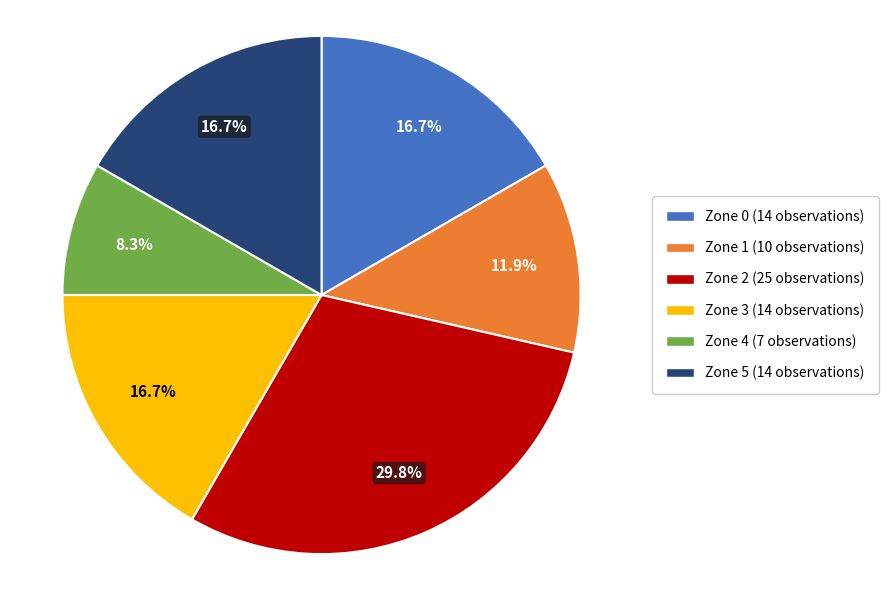

How much of the chart is everything except Zone 1?

88.1%